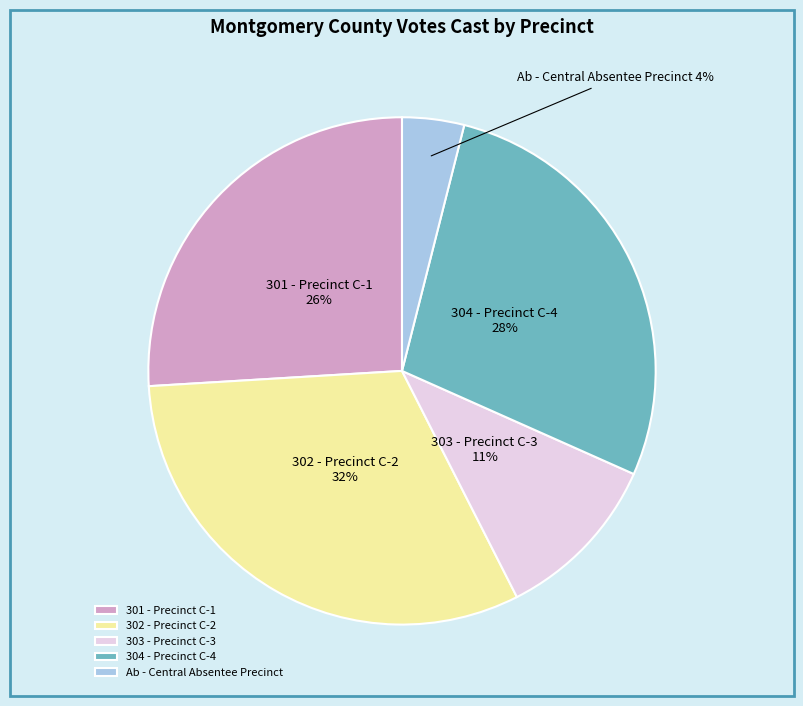

Which slice is the largest?

302 - Precinct C-2